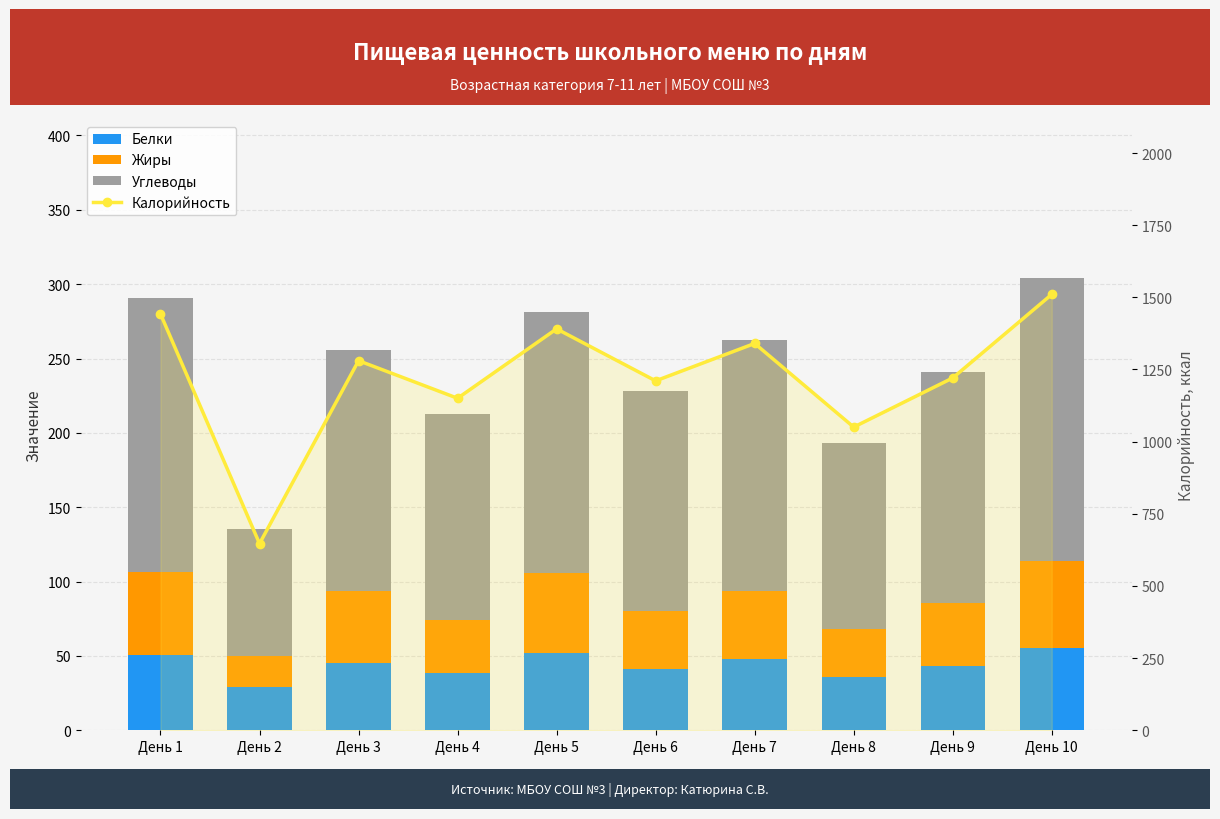

The value of Калорийность at День 2 is 646.7. True or false?

True